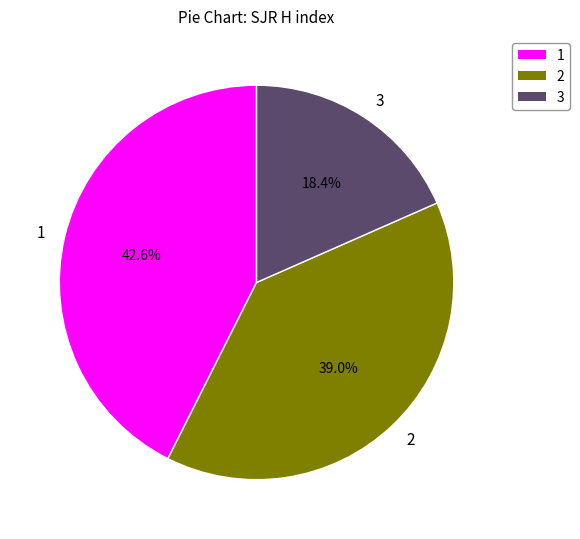

What is the smallest slice in the pie chart?

3